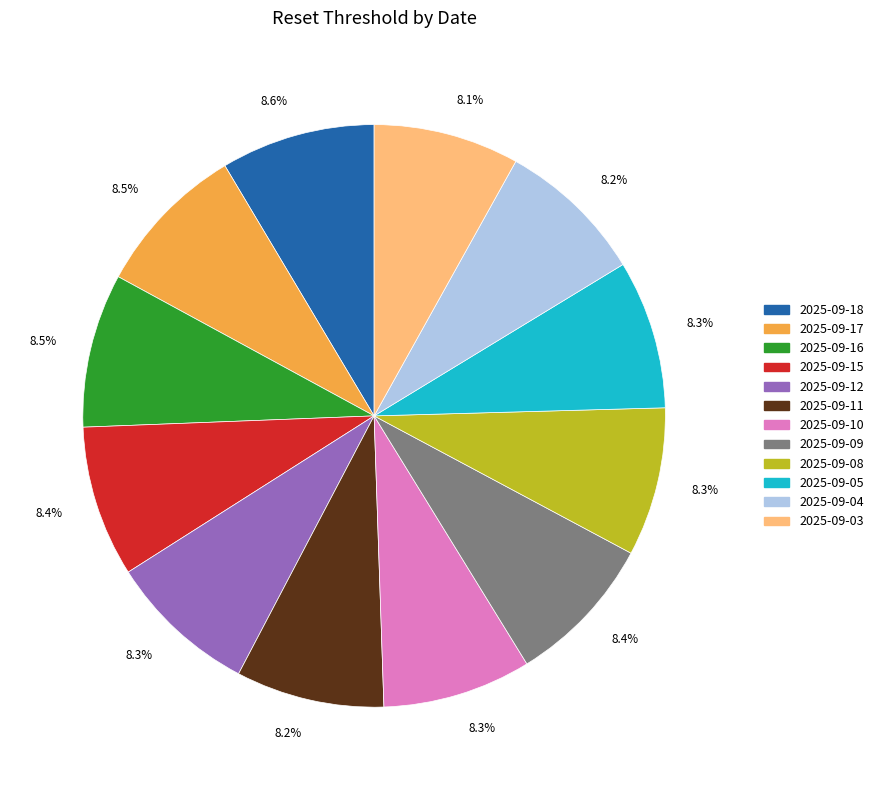

Is the sum of 2025-09-12 and 2025-09-05 greater than half?

No